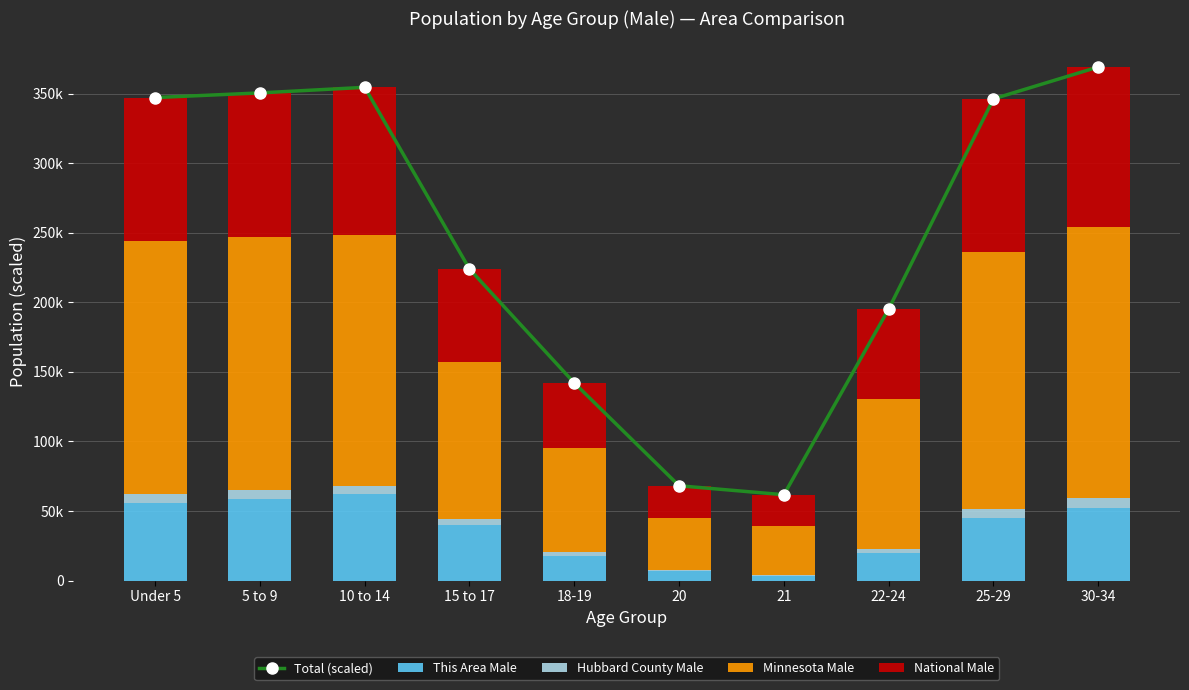

The Hubbard County Male series shows 201.9 at 21. True or false?

False